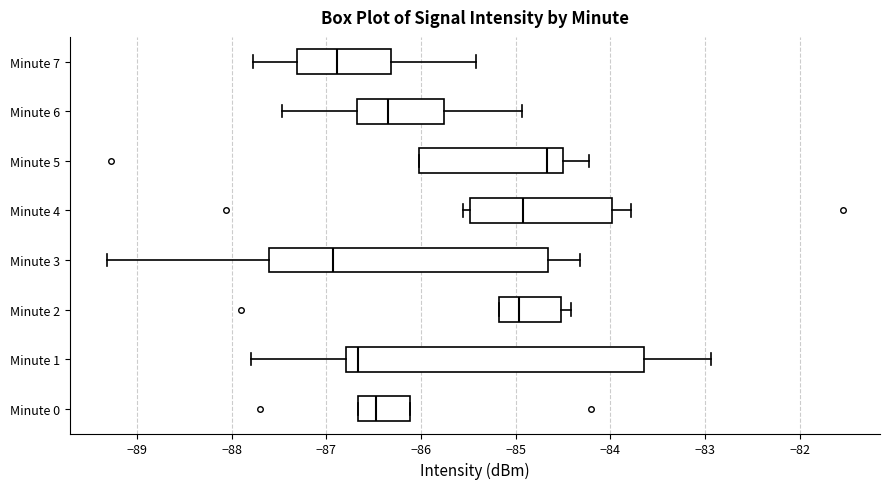

Reading bottom to top, transcribe this box plot: for each box, give where its median line is, the range the box spans, and where its two whiskers end, as read against the x-axis. The values are not printed on the chart, so give them approximately, as read against the axis.

Minute 0: median -86.5, box -86.7 to -86.1, whiskers -86.7 to -86.1
Minute 1: median -86.7, box -86.8 to -83.6, whiskers -87.8 to -82.9
Minute 2: median -85.0, box -85.2 to -84.5, whiskers -85.2 to -84.4
Minute 3: median -86.9, box -87.6 to -84.7, whiskers -89.3 to -84.3
Minute 4: median -84.9, box -85.5 to -84.0, whiskers -85.6 to -83.8
Minute 5: median -84.7, box -86.0 to -84.5, whiskers -86.0 to -84.2
Minute 6: median -86.3, box -86.7 to -85.8, whiskers -87.5 to -84.9
Minute 7: median -86.9, box -87.3 to -86.3, whiskers -87.8 to -85.4